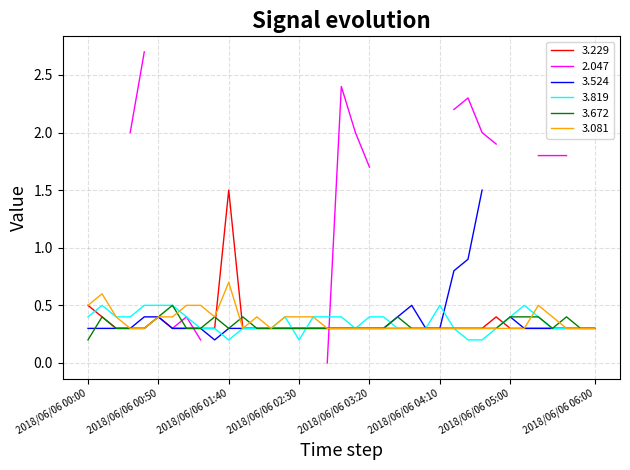

Where is the first local maximum for   3.081?

2018/06/06 00:10